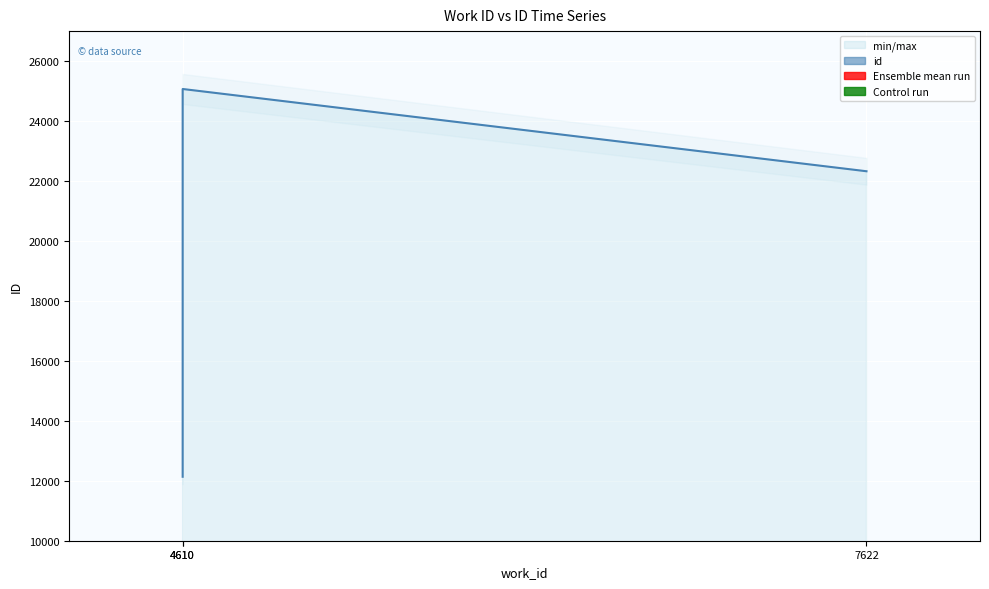

What is the sum of all values?

59528